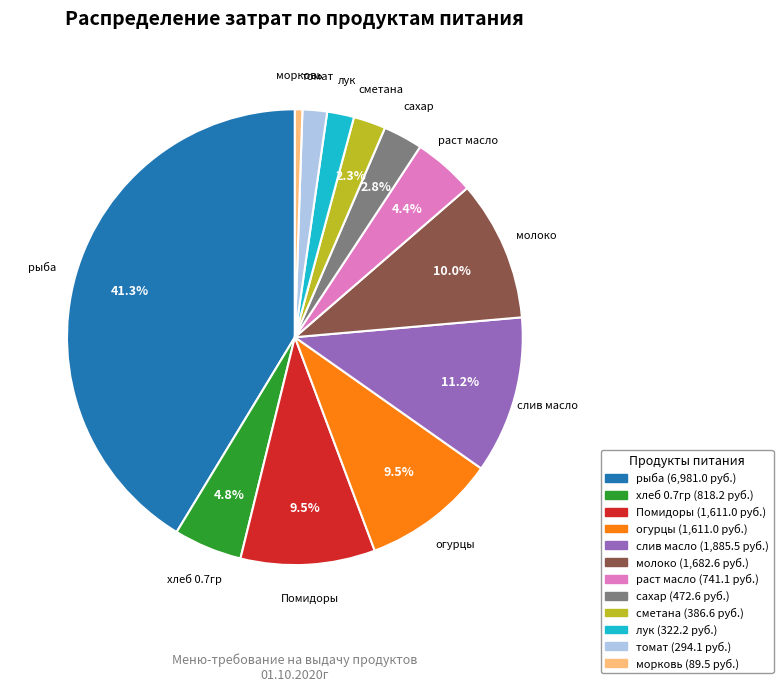

What percentage is the молоко slice, to the nearest percent?

10%